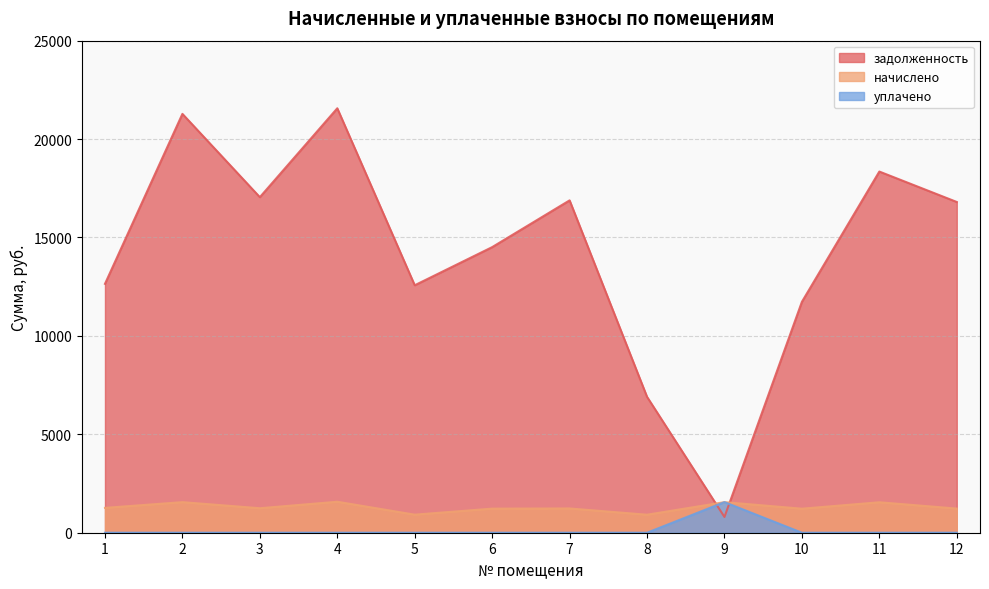

How many intersections are there between задолженность and начислено?

2